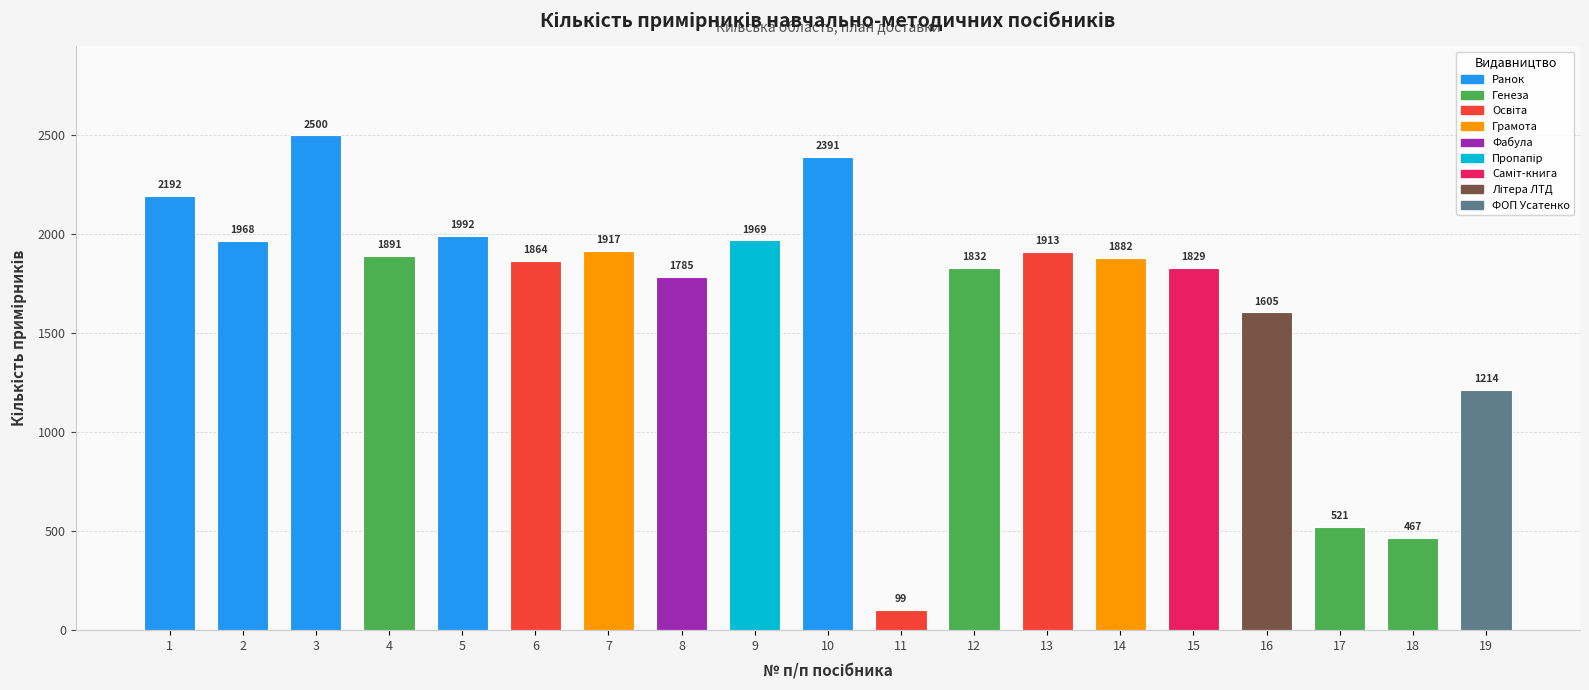

The value at 11 is 99. True or false?

True